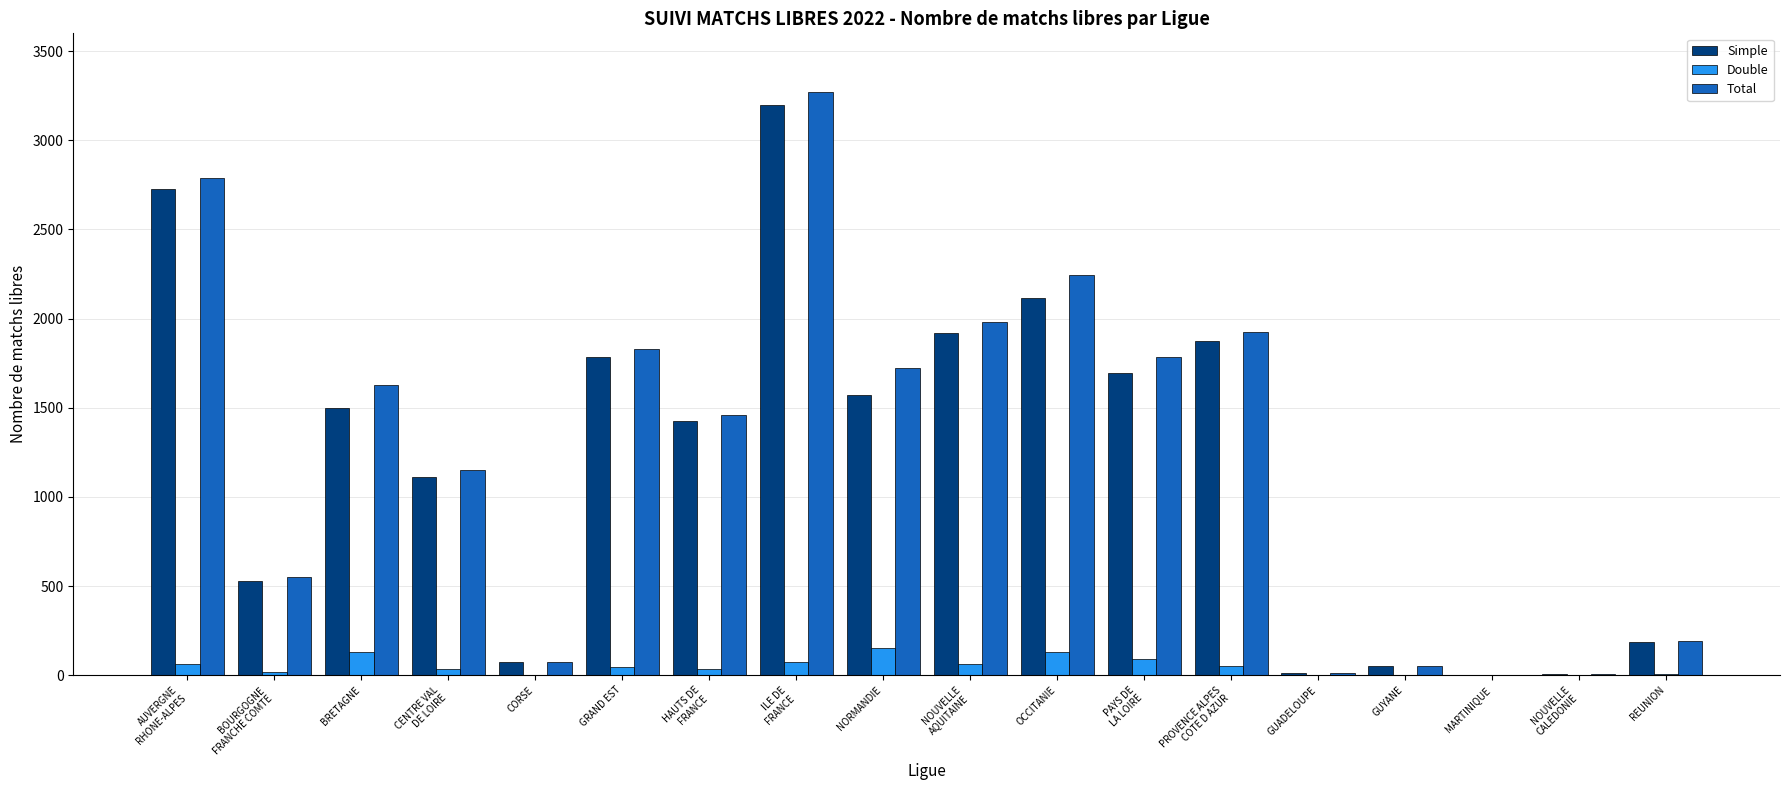

What are all the series names shown in the legend?

Simple, Double, Total